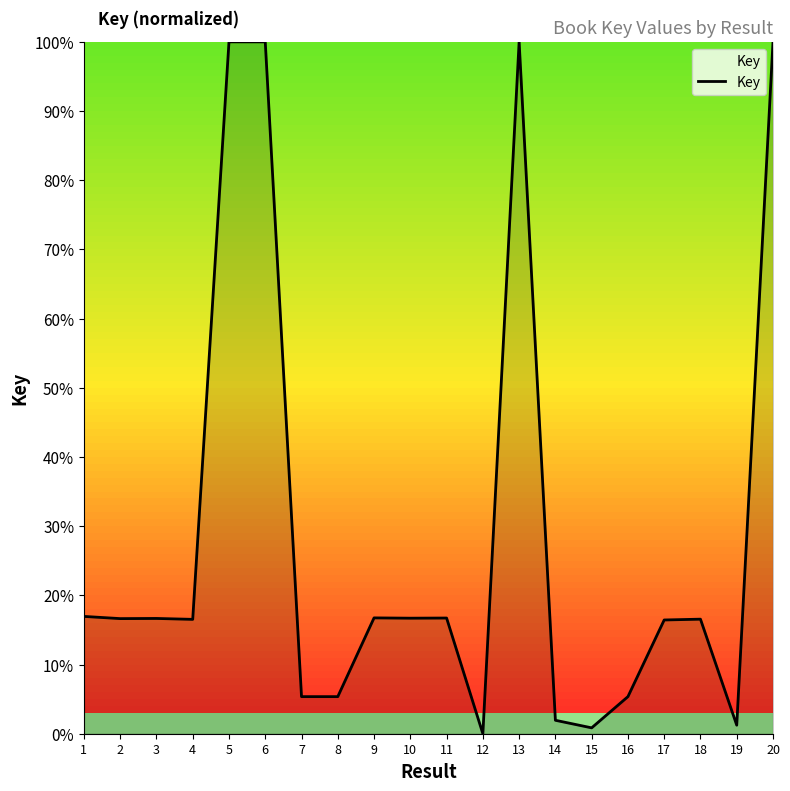

What is the difference between the values at 15 and 12?

0.8